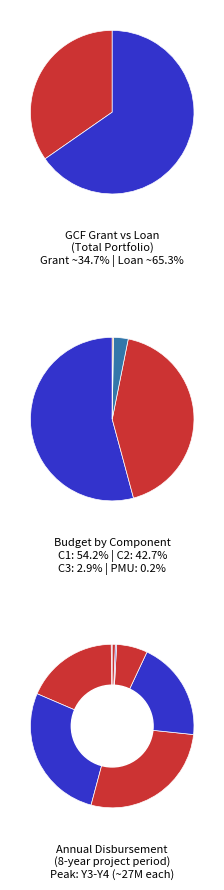

To the nearest percent, what is the average slice percentage?

25%